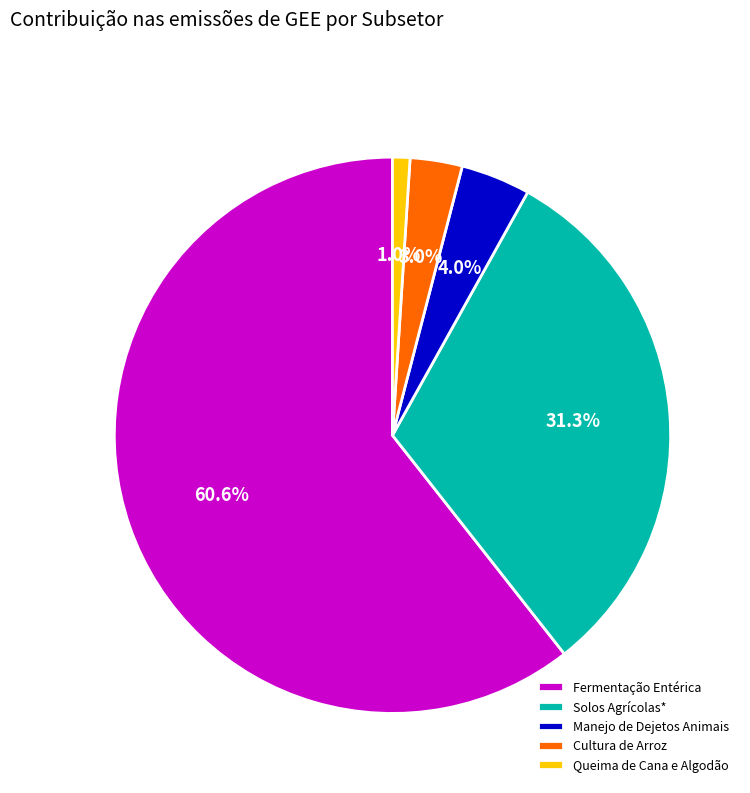

The Fermentação Entérica slice represents 61% of the pie. True or false?

True